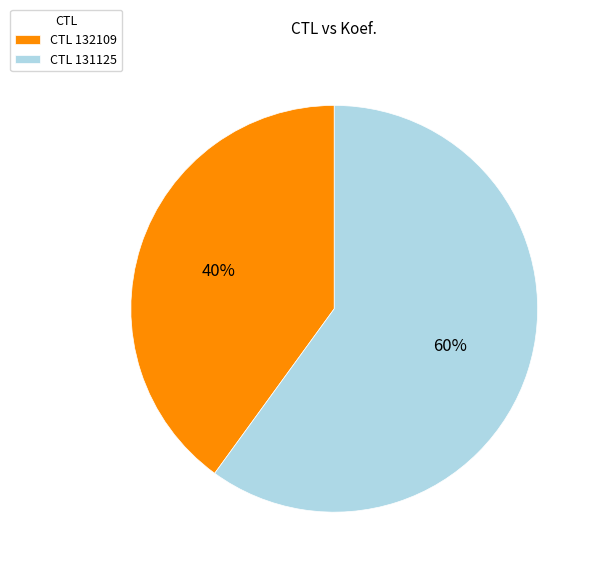

To the nearest percent, what is the difference between the CTL 132109 and CTL 131125 slice percentages?

20%